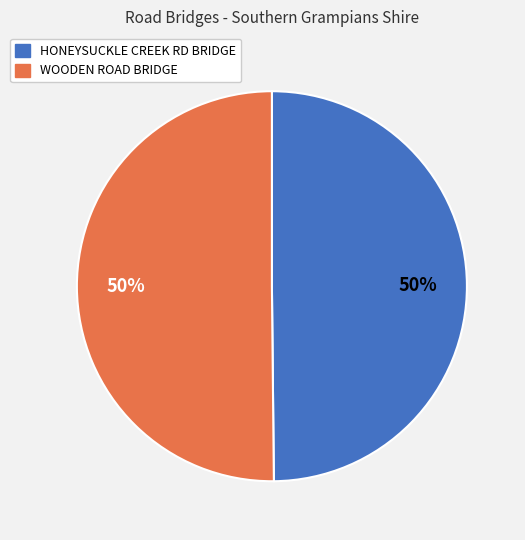

To the nearest percent, what is the average slice percentage?

50%